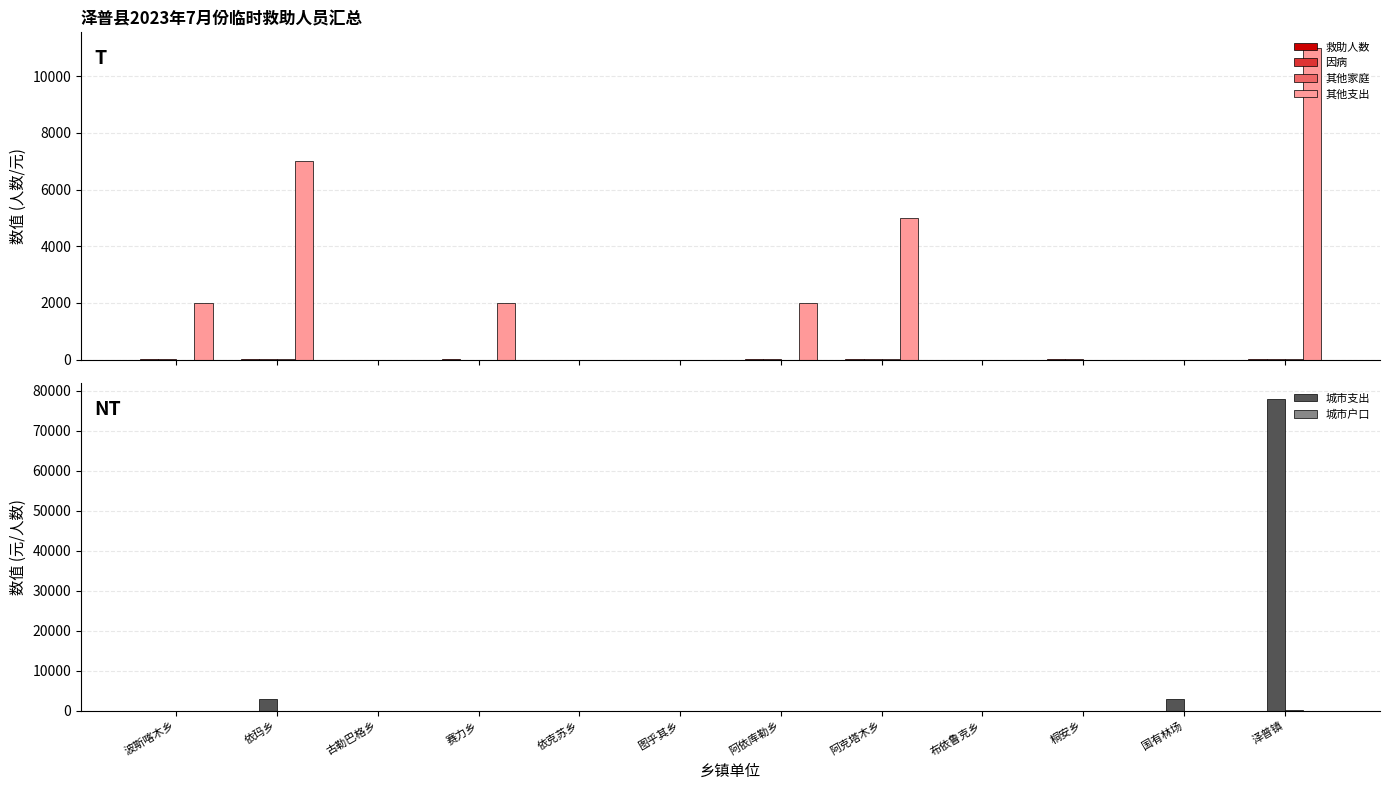

What is the difference between the 城市支出 values at 依玛乡 and 布依鲁克乡?

3000